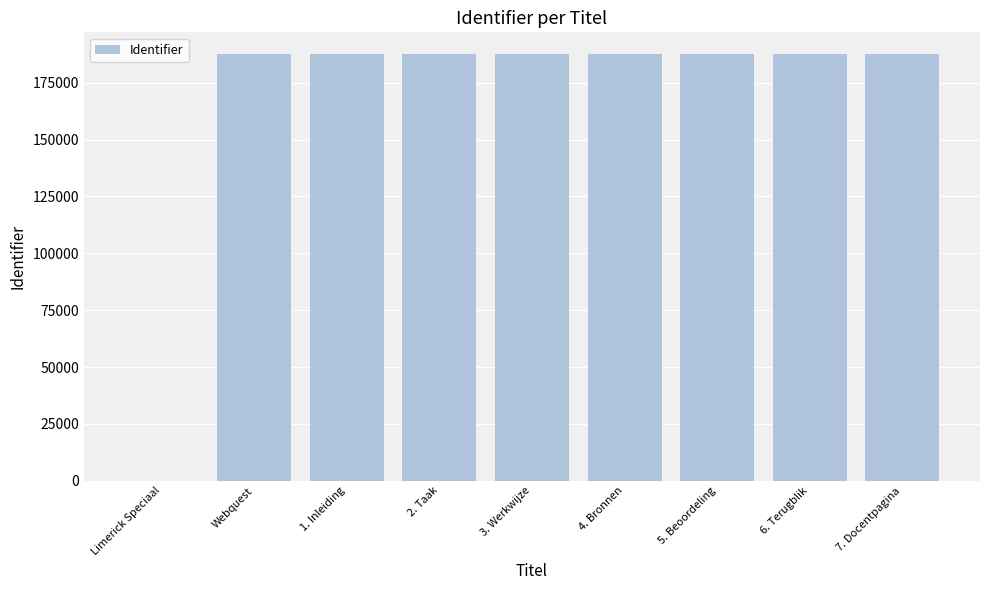

The value at 6. Terugblik is 131187. True or false?

False